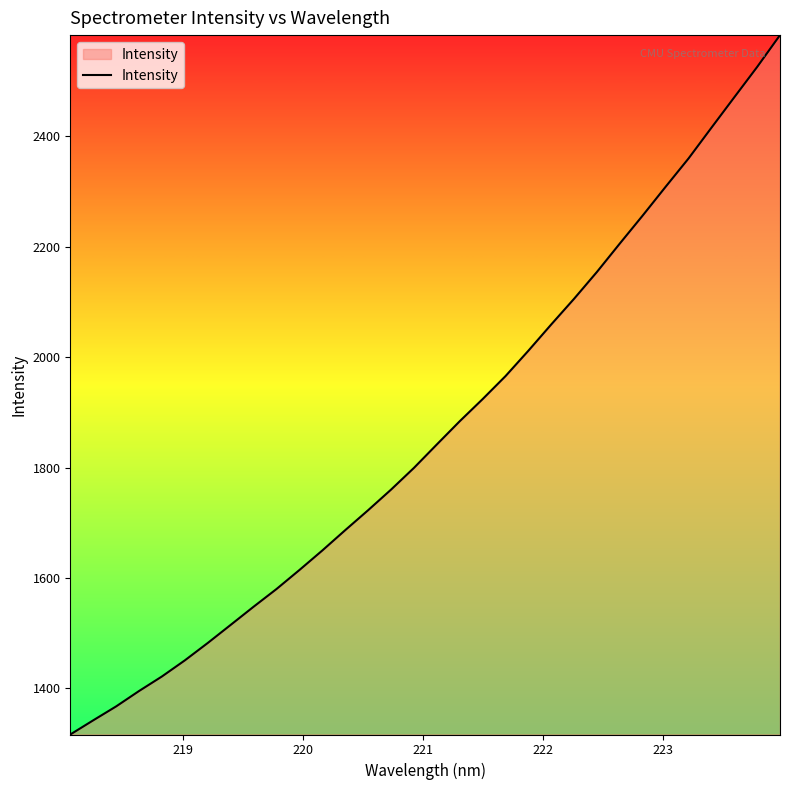

Reading left to right, extract all data points from this chart.

1316.2	1341.9	1367.1	1395.0	1421.4	1450.6	1482.1	1514.9	1547.8	1579.9	1614.3	1649.7	1686.5	1722.7	1759.9	1799.3	1841.8	1883.8	1923.9	1965.6	2011.6	2059.3	2105.9	2154.6	2206.1	2256.8	2308.8	2360.0	2415.6	2470.8	2525.8	2583.5